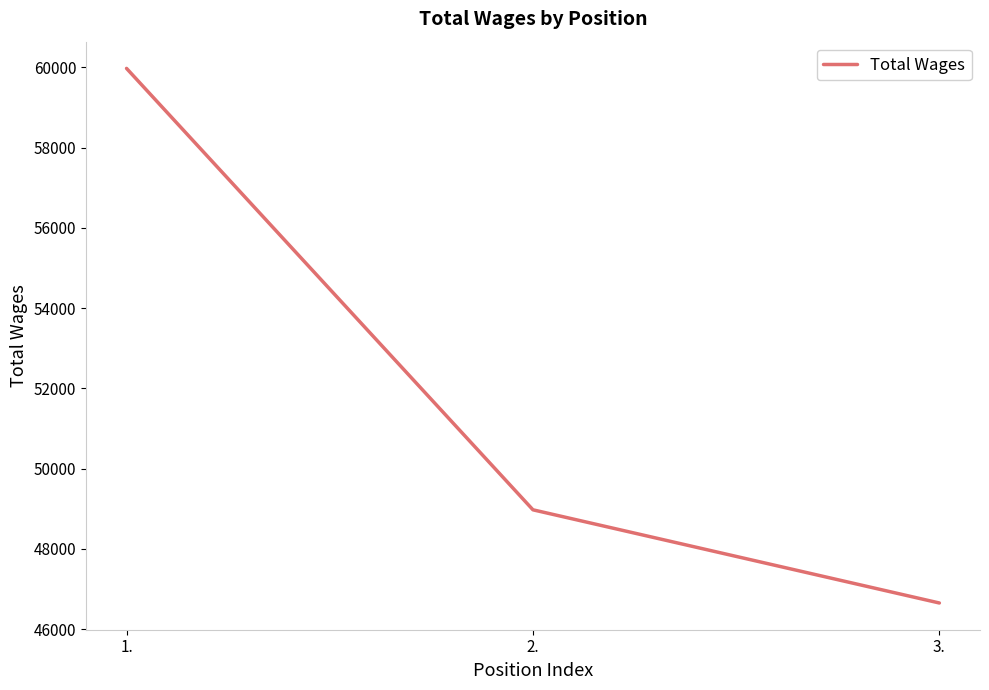

List the labels in order of value, largest first.

1., 2., 3.